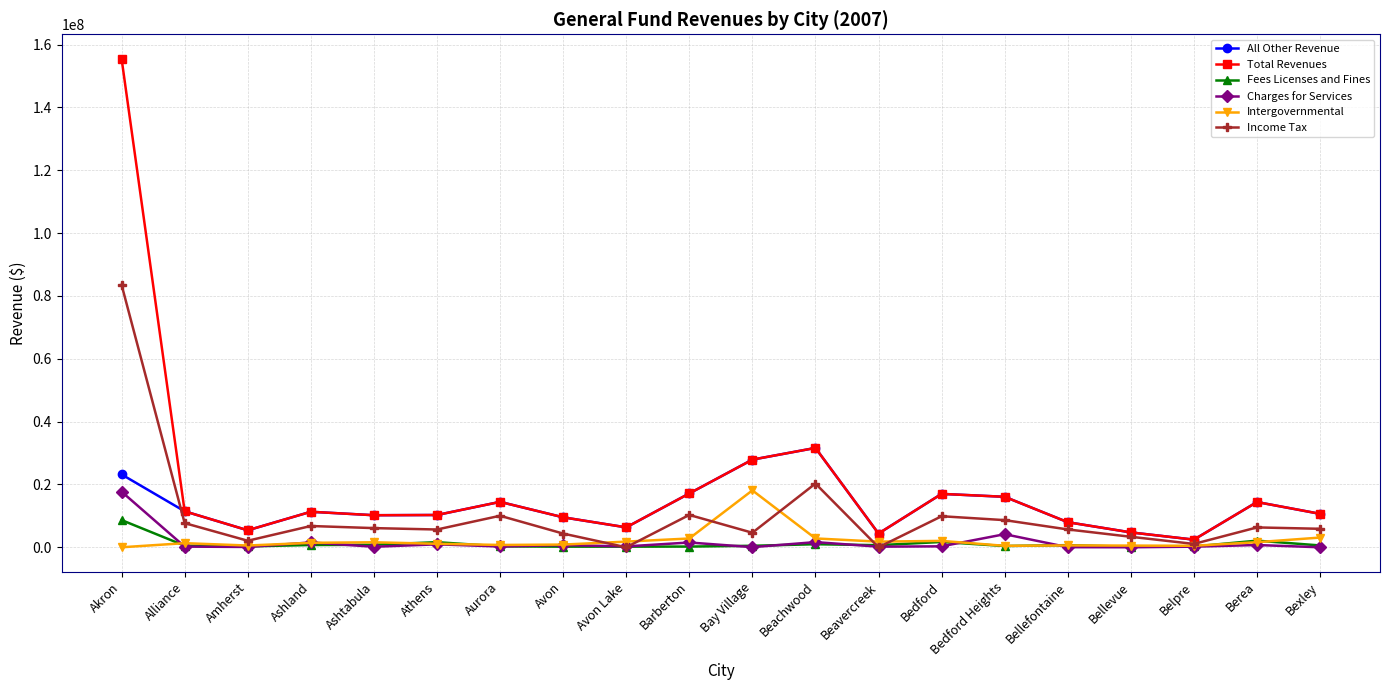

Which label corresponds to the largest value in the chart?

Akron